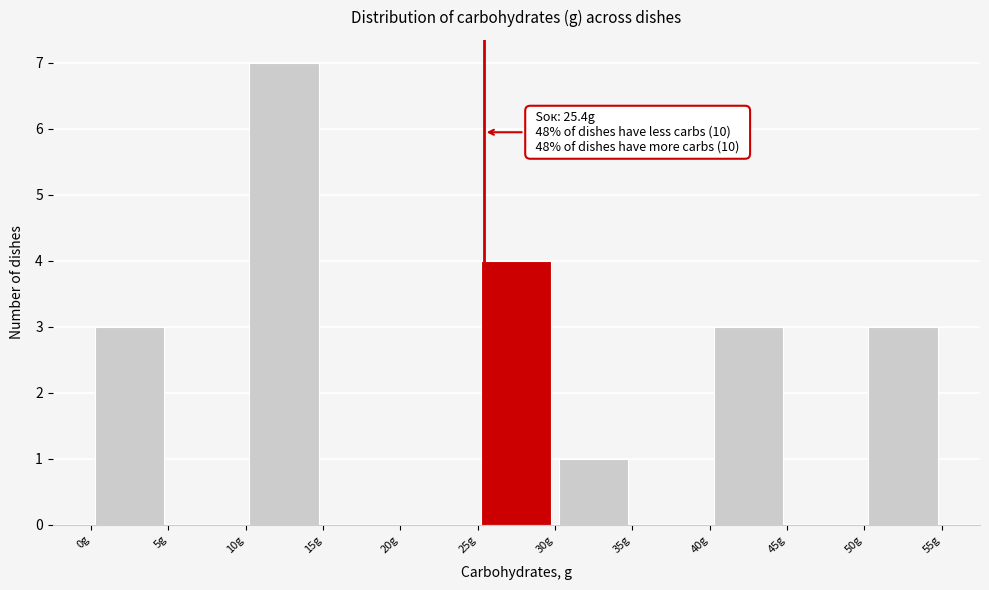

Which range on the x-axis has the tallest bar?

10 to 15